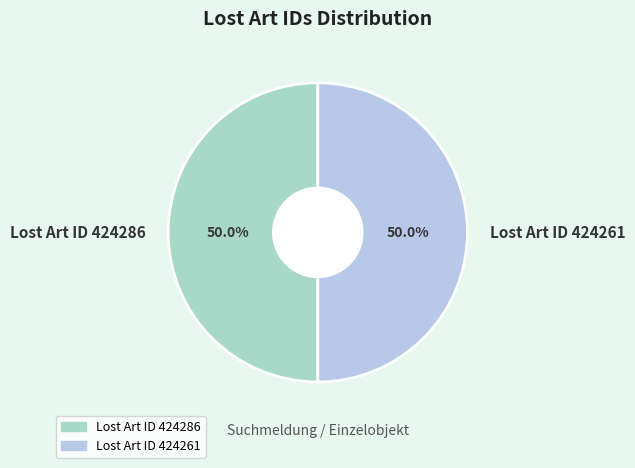

Do Lost Art ID 424286 and Lost Art ID 424261 together represent more than half of the pie?

Yes